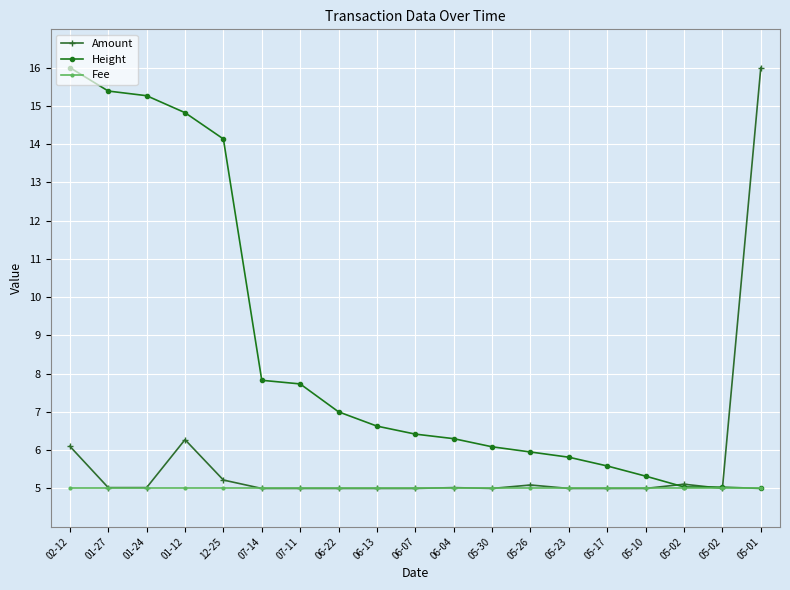

List the labels in order of Height value, smallest first.

05-01, 05-02, 05-02, 05-10, 05-17, 05-23, 05-26, 05-30, 06-04, 06-07, 06-13, 06-22, 07-11, 07-14, 12-25, 01-12, 01-24, 01-27, 02-12